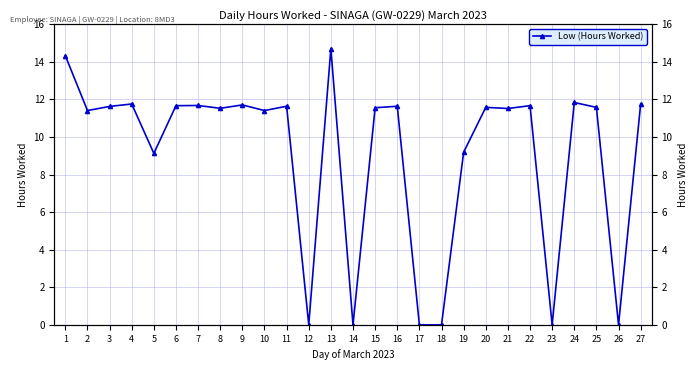

List the labels in order of value, largest first.

13, 1, 24, 4, 27, 9, 7, 6, 22, 11, 16, 3, 20, 25, 15, 8, 21, 2, 10, 19, 5, 12, 14, 17, 18, 23, 26